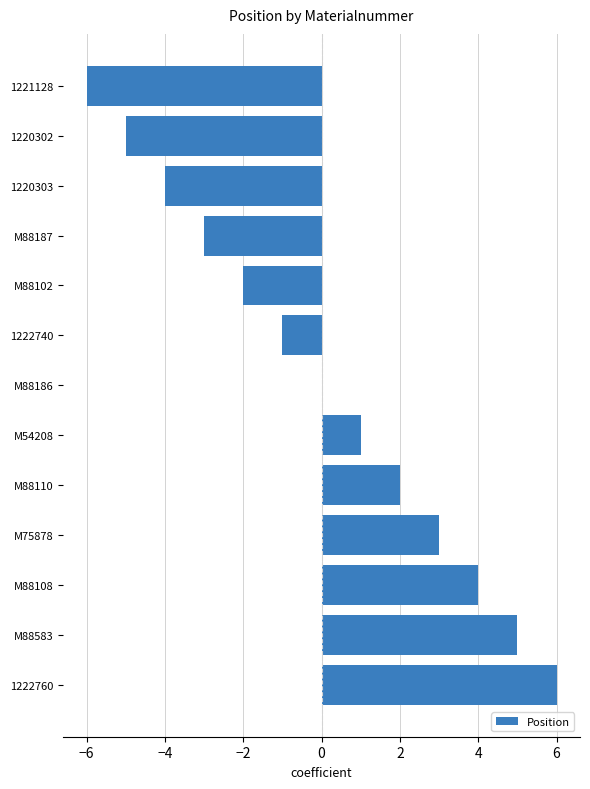

What is the maximum value shown in the chart?

6